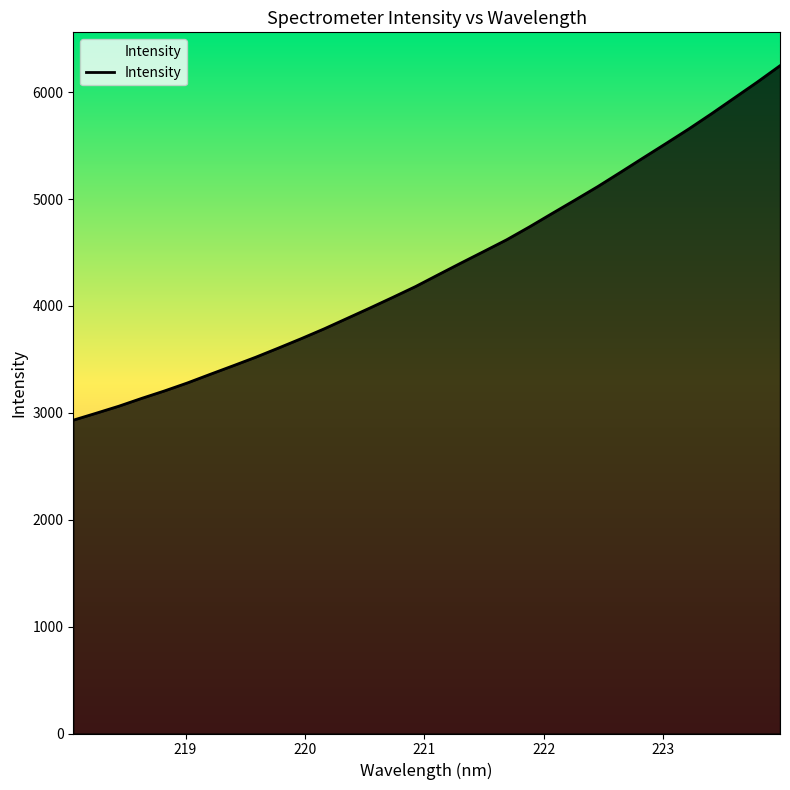

What is the difference between the maximum and minimum values?

3316.5